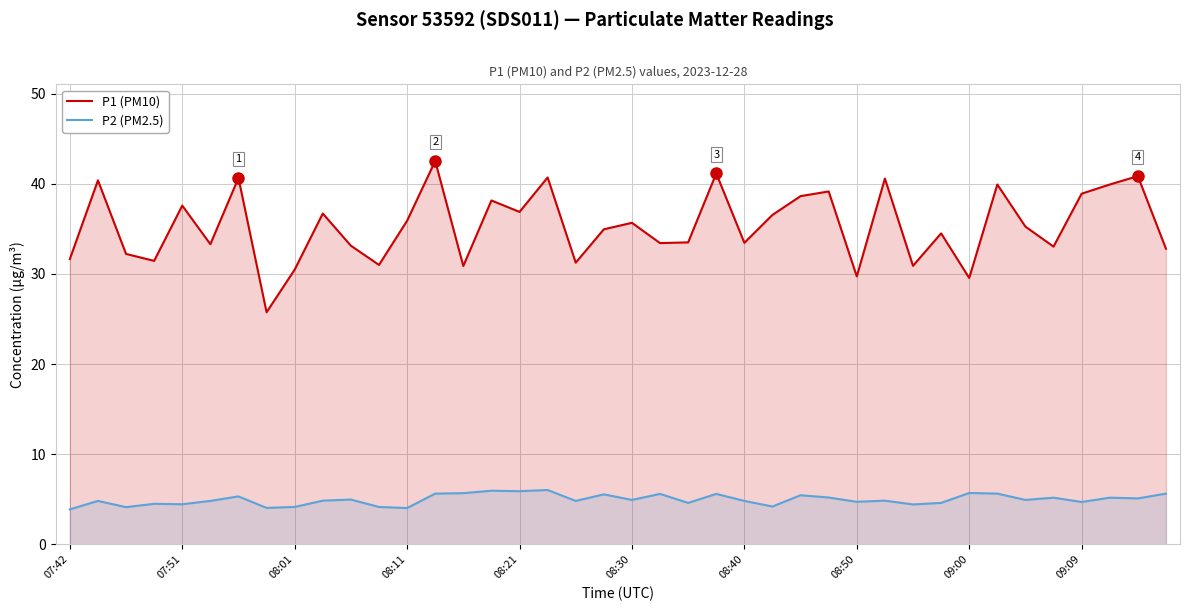

Which series has the largest total across all categories?

P1 (PM10)